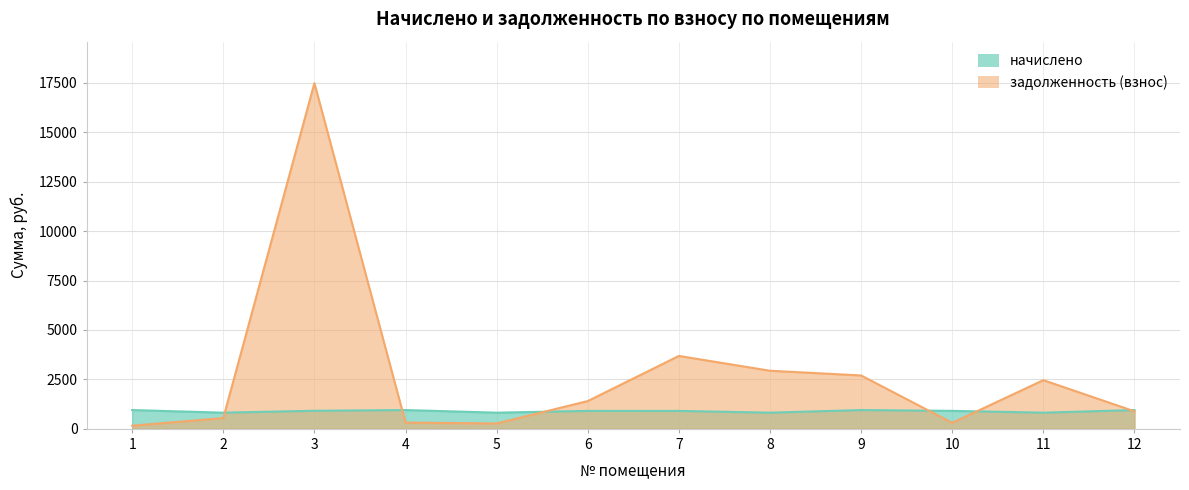

What is the difference between the highest and lowest values at 1?

790.7